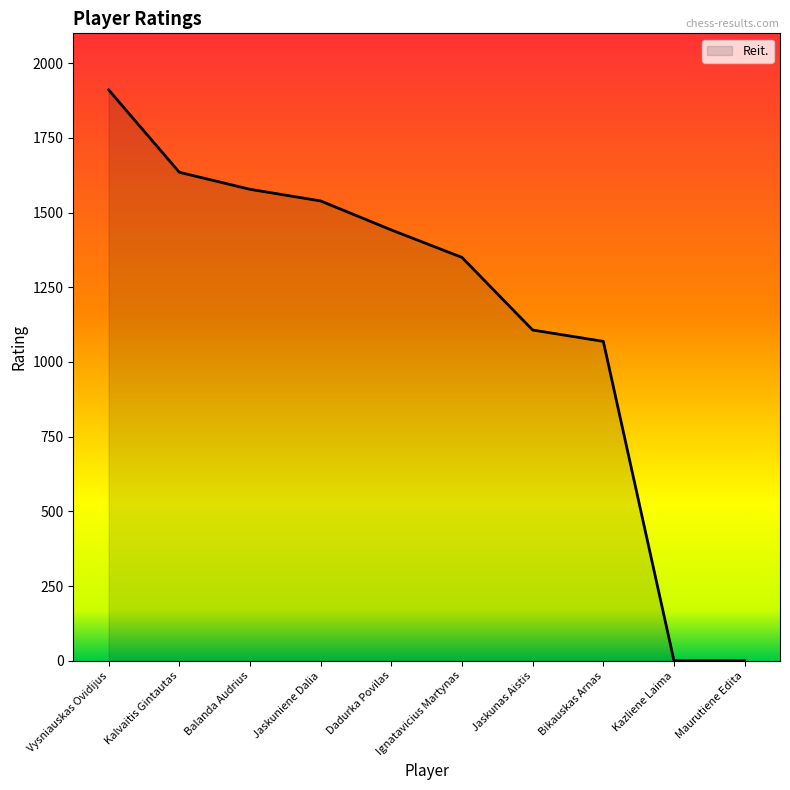

How many lines are shown in the chart?

1